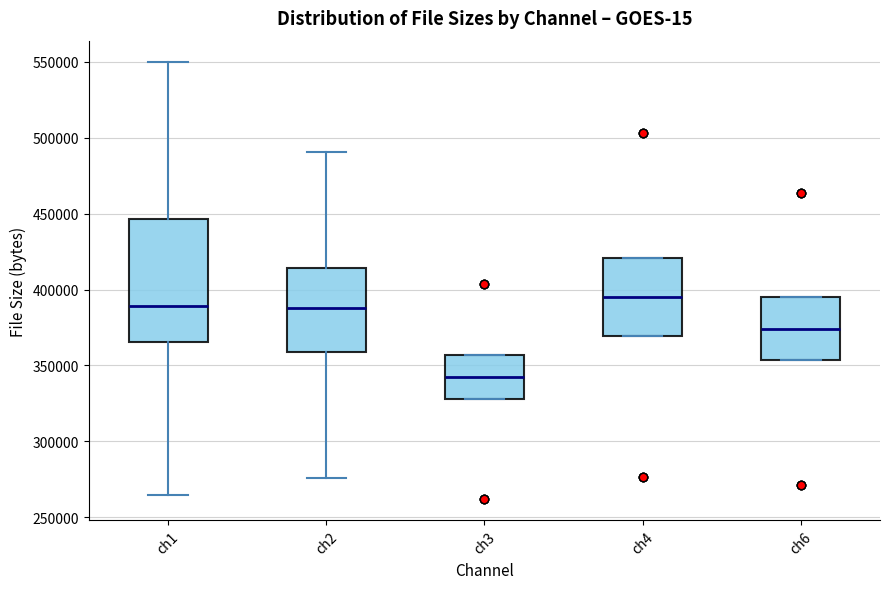

Where does the median line of the box for ch6 sit on the y-axis? The values are not printed on the chart, so give them approximately, as read against the axis.

375000